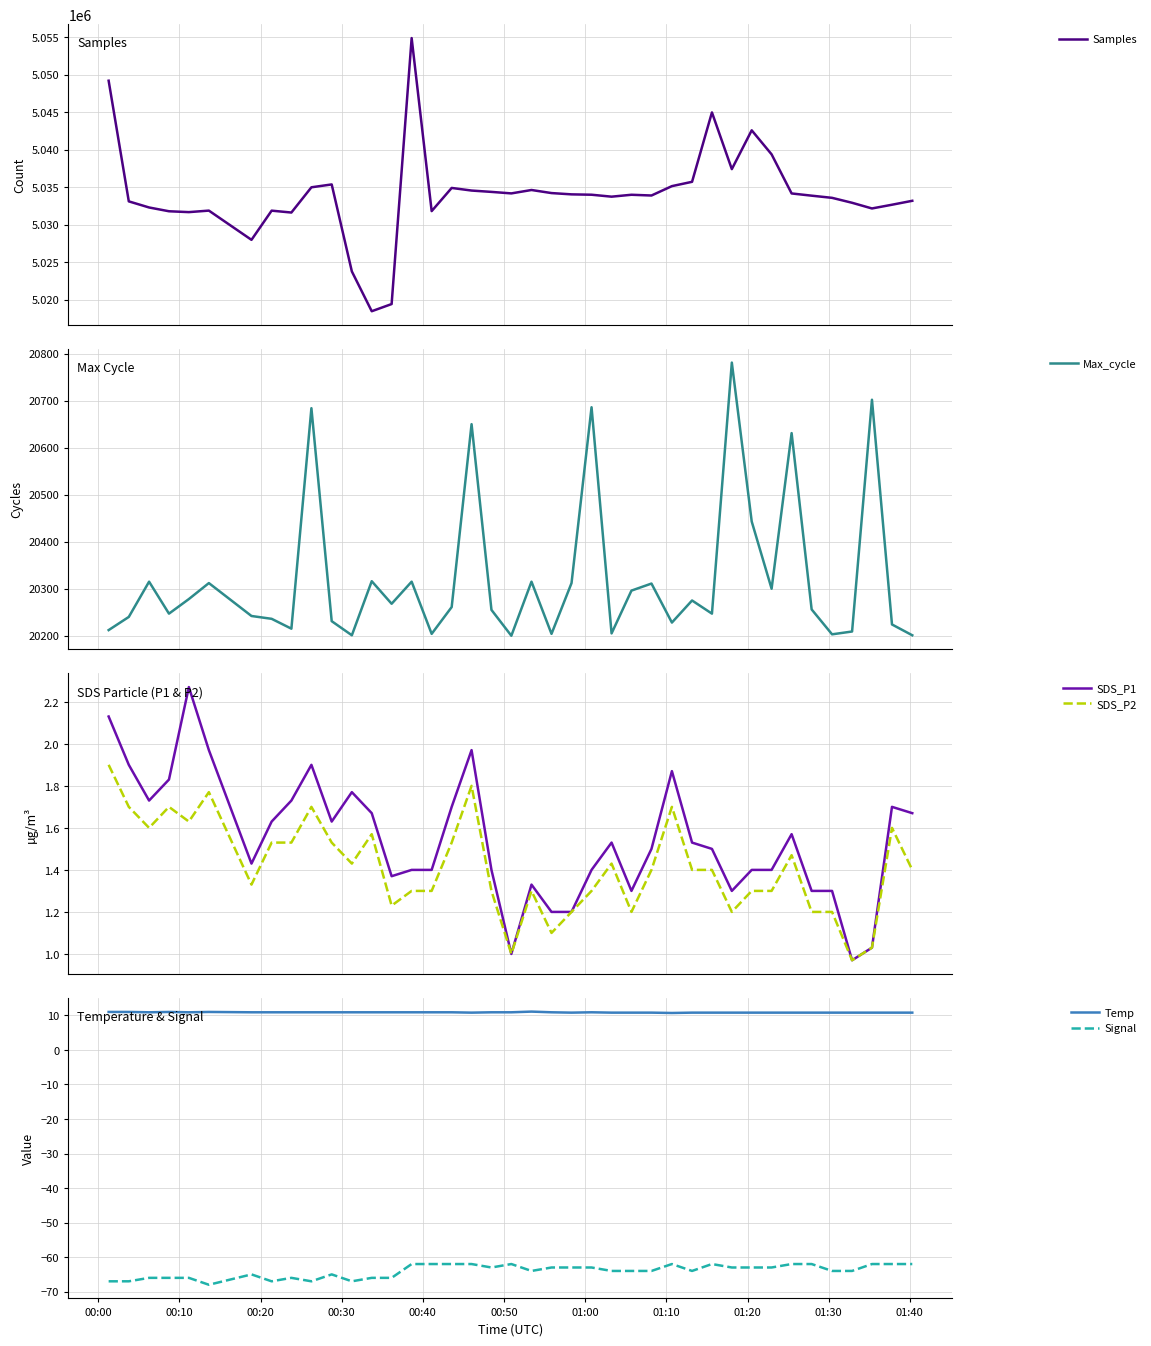

What is the lowest value of the Signal series?

-68.0